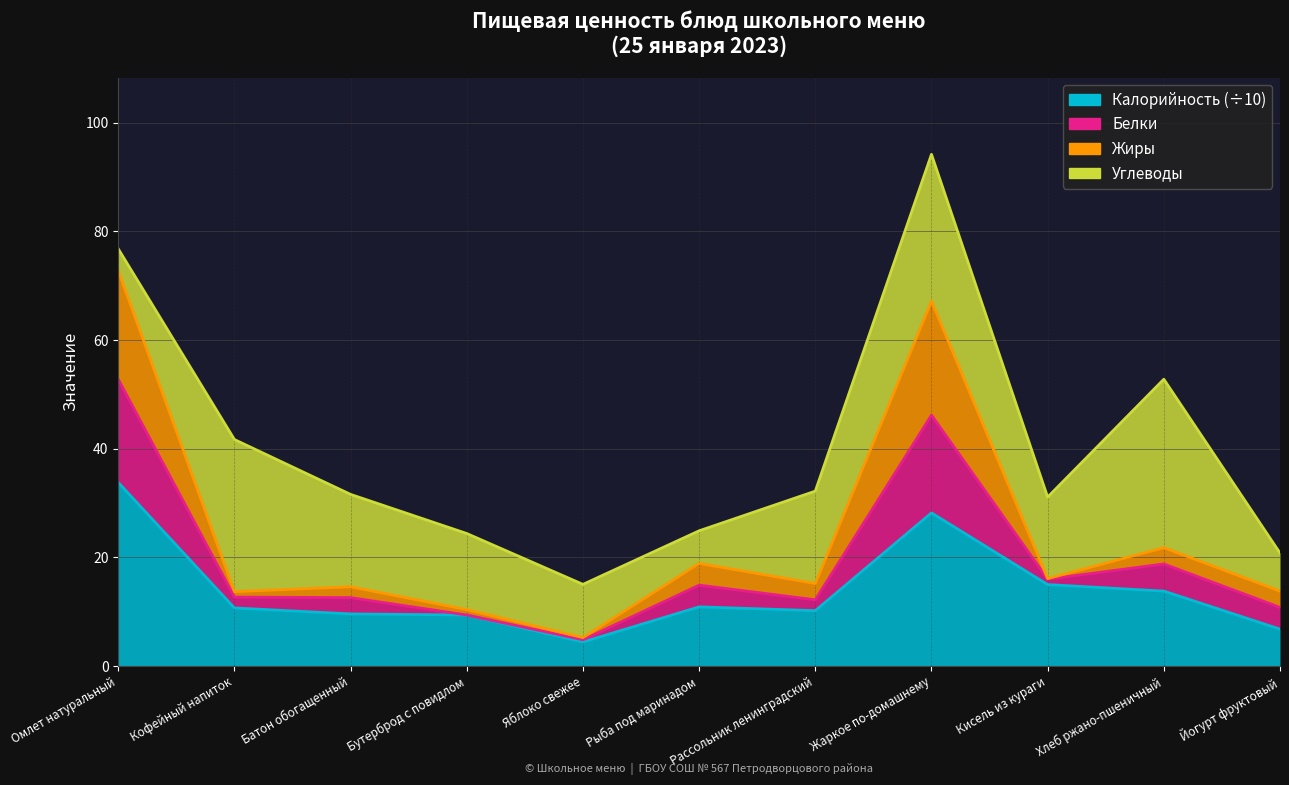

What is the total value across all series at Рыба под маринадом?

29.8